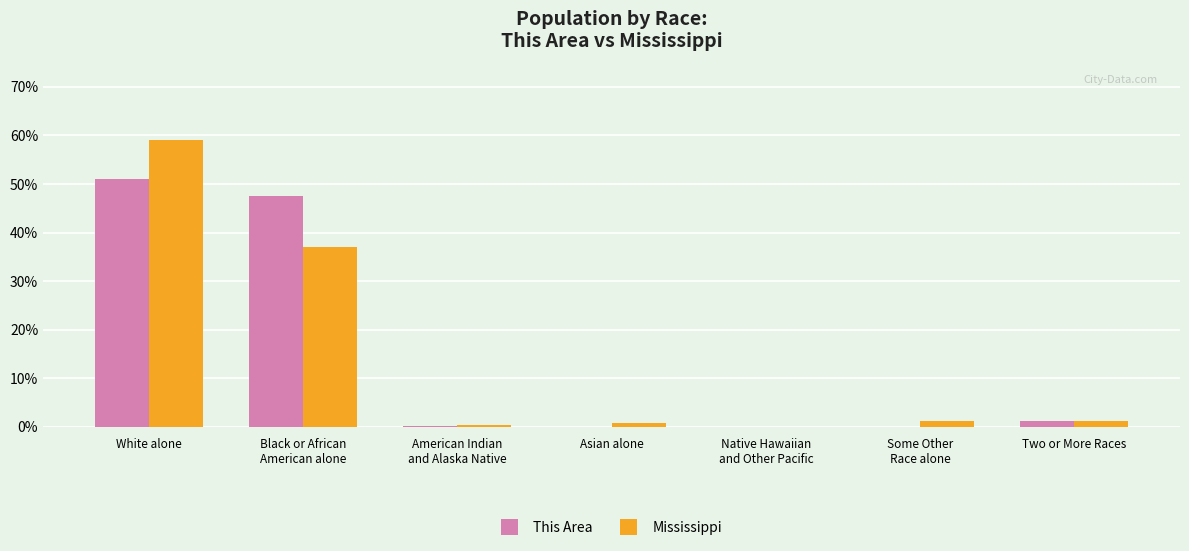

Is the value of Mississippi at Black or African
American alone greater than the value of This Area at White alone?

No